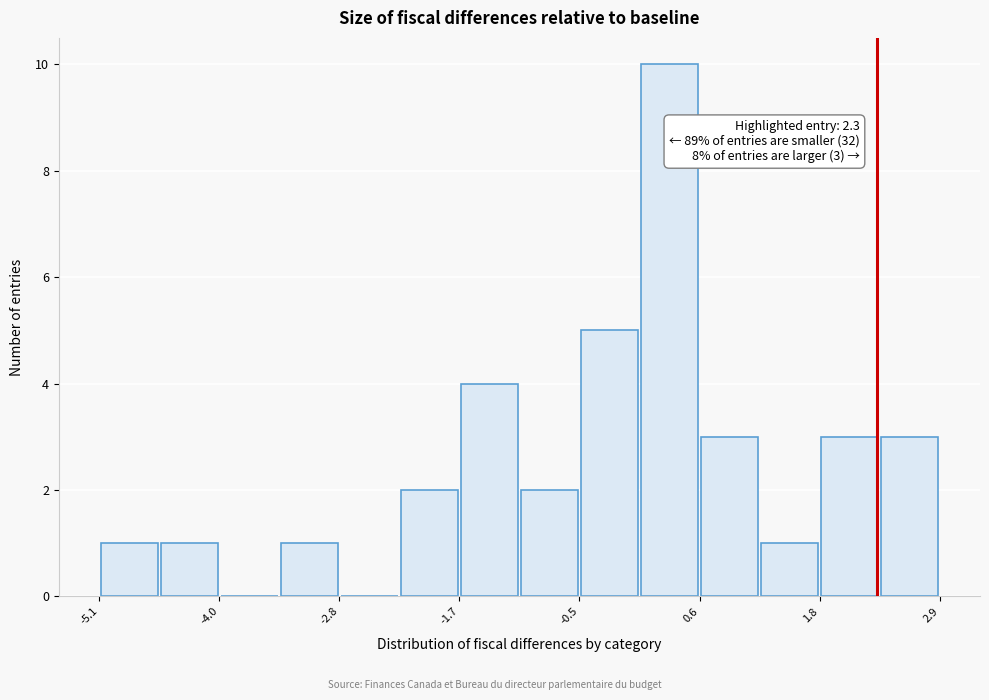

Read against the x-axis, roughly where is the centre of the tallest bar?

0.4